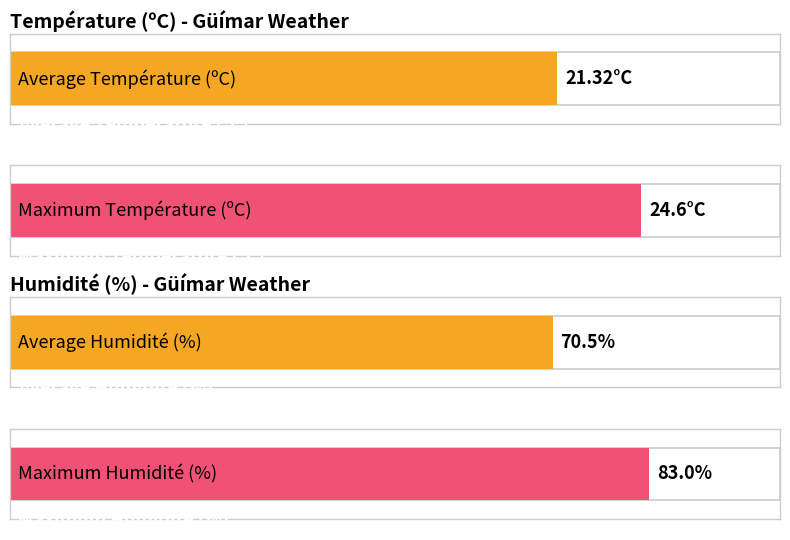

List the series in order of their overall mean, highest first.

Humidité (%), Température (ºC)